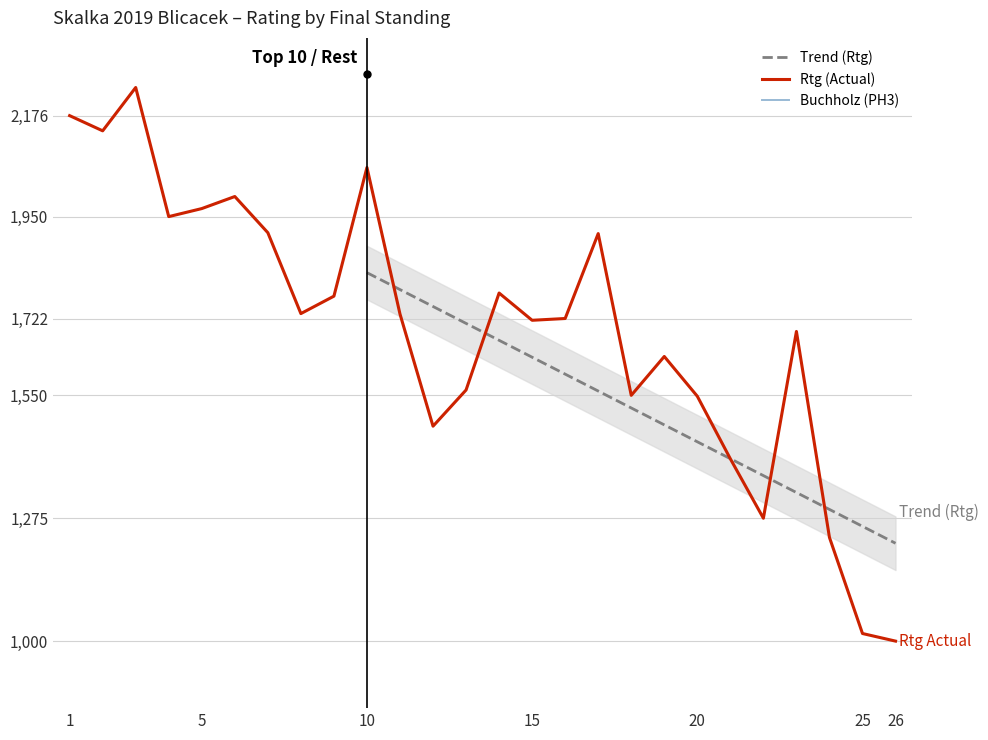

True or false: Rtg and PH3 cross at least once.

False